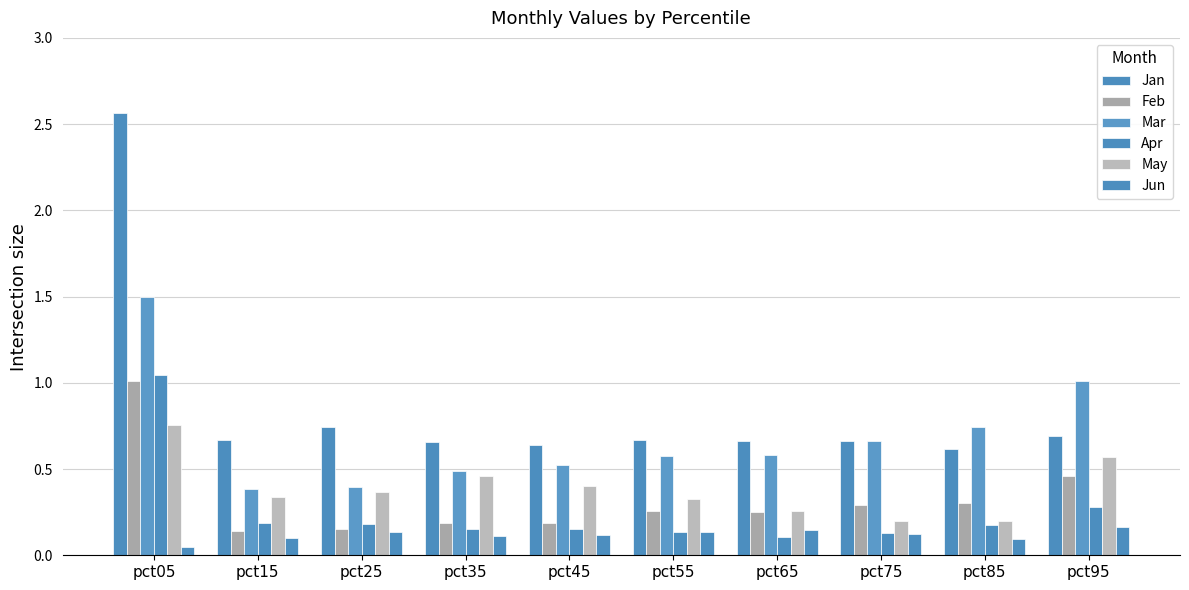

What is the value of the Mar bar at the 4th from the left?

0.5